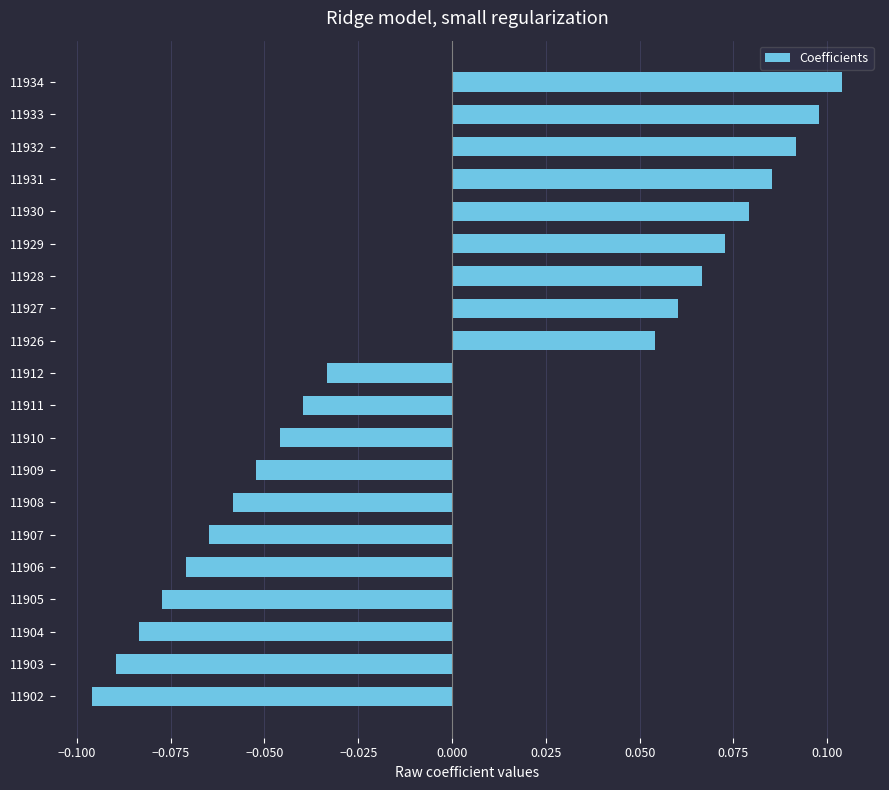

At which category does the chart reach its peak across all series?

11934